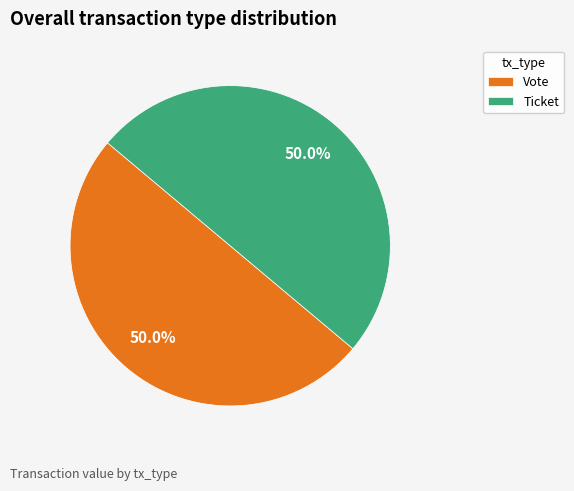

How much of the chart is everything except Ticket?

50.0%